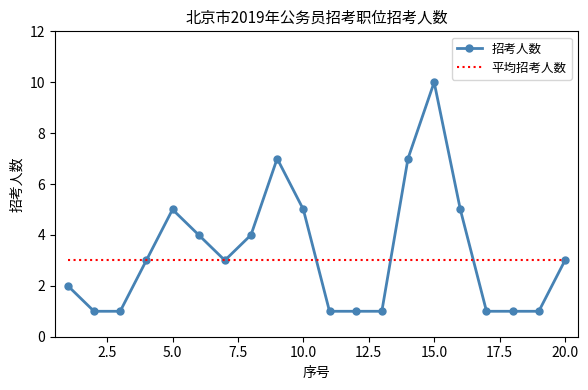

Which series has the largest total across all categories?

招考人数